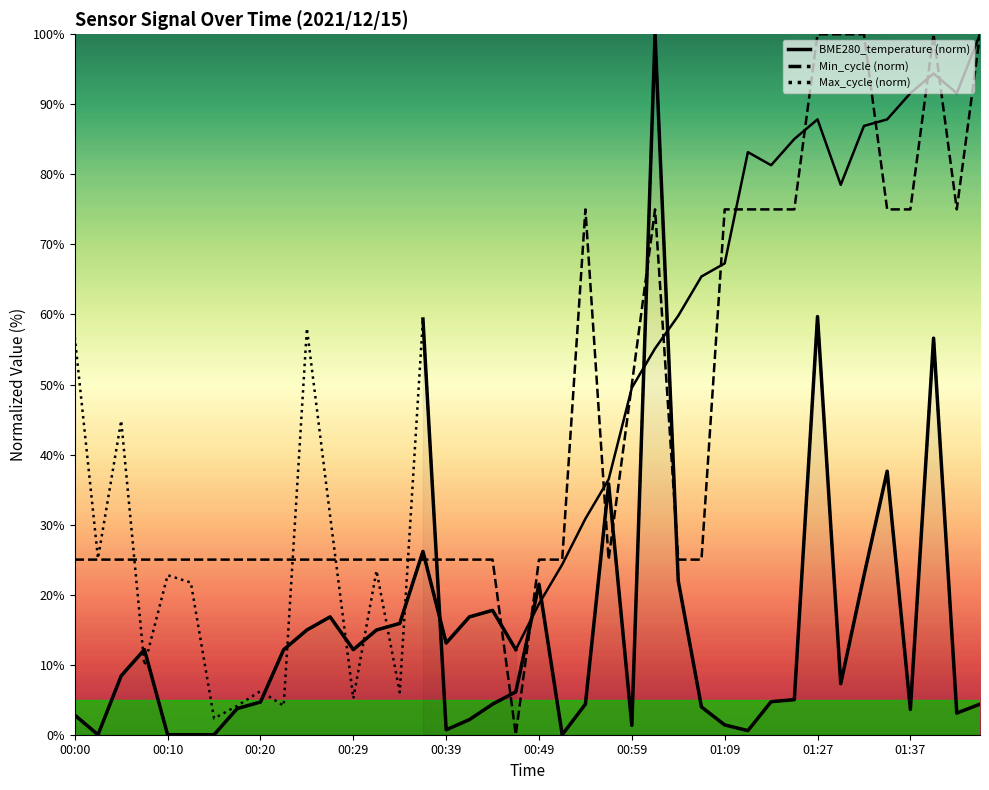

At which category does BME280_temperature reach its first local valley?

00:03